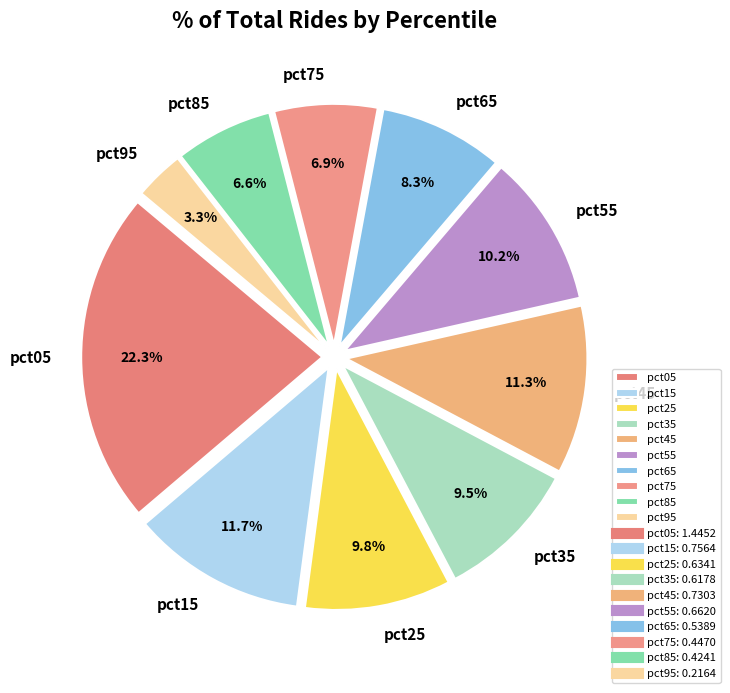

True or false: pct25 accounts for 17% of the total.

False